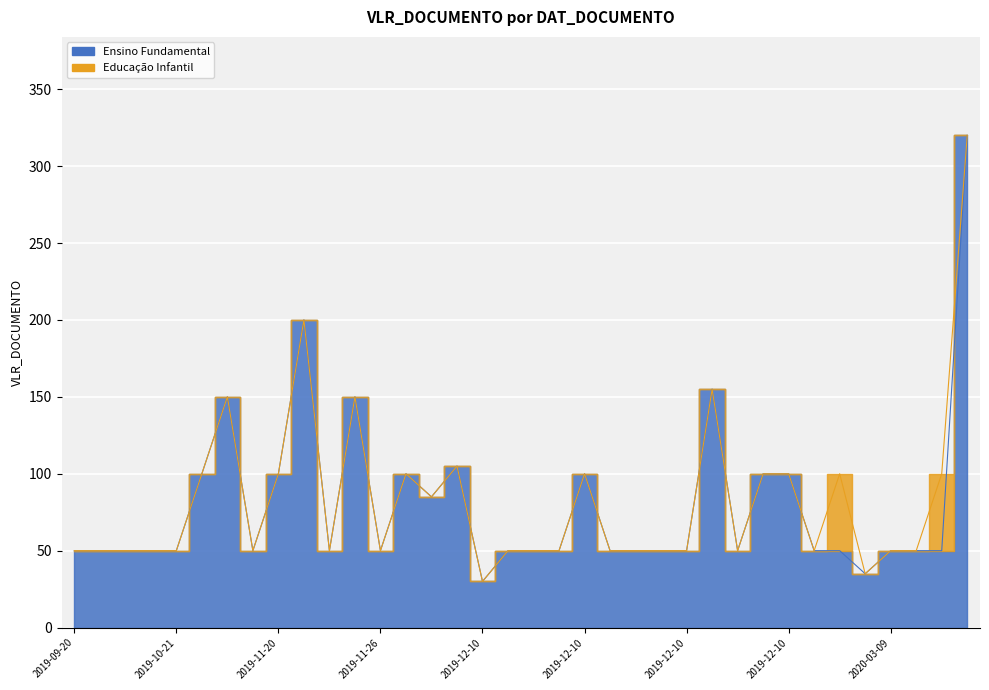

Reading right to left, extract all data points from this chart.

320	50	50	50	35	50	50	100	100	50	155	50	50	50	50	100	50	50	50	30	105	85	100	50	150	50	200	100	50	150	100	50	50	50	50	50